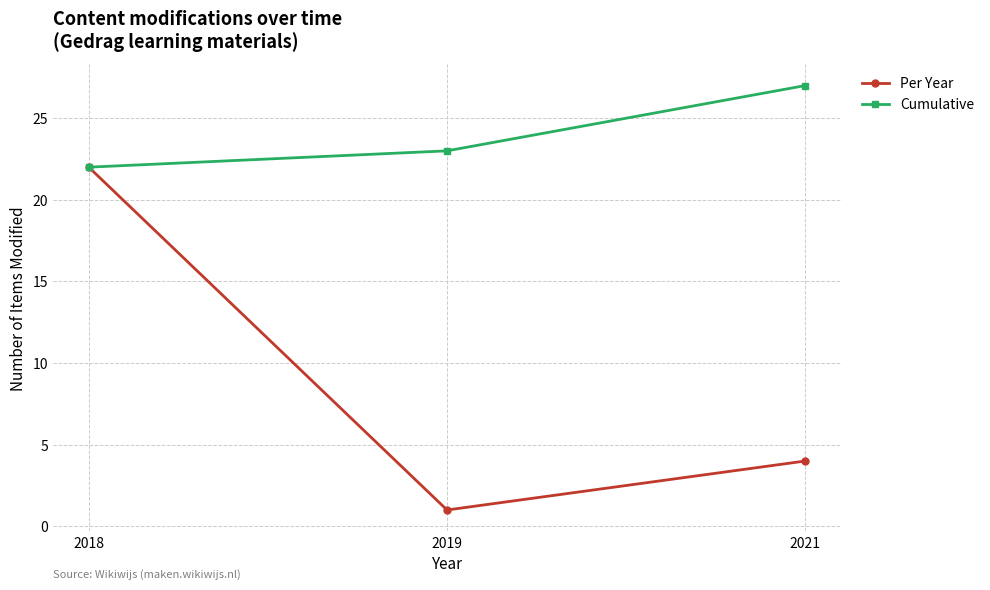

Is this an area chart (filled region under the line)?

No